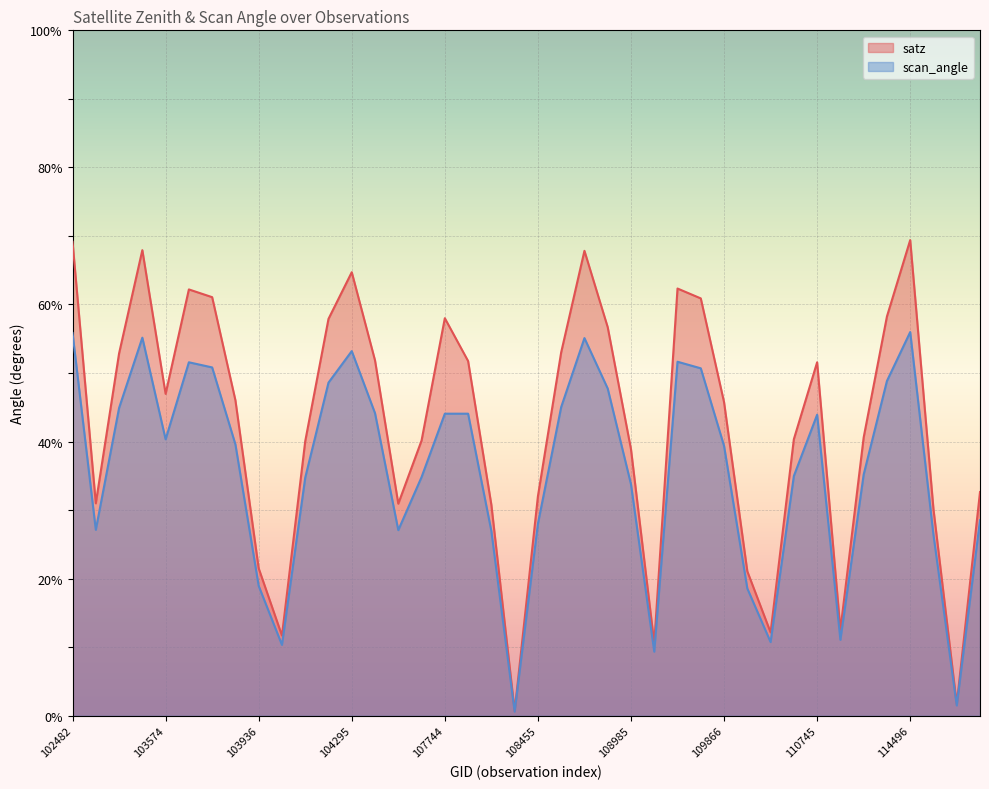

What is the lowest value of the scan_angle series?

0.6